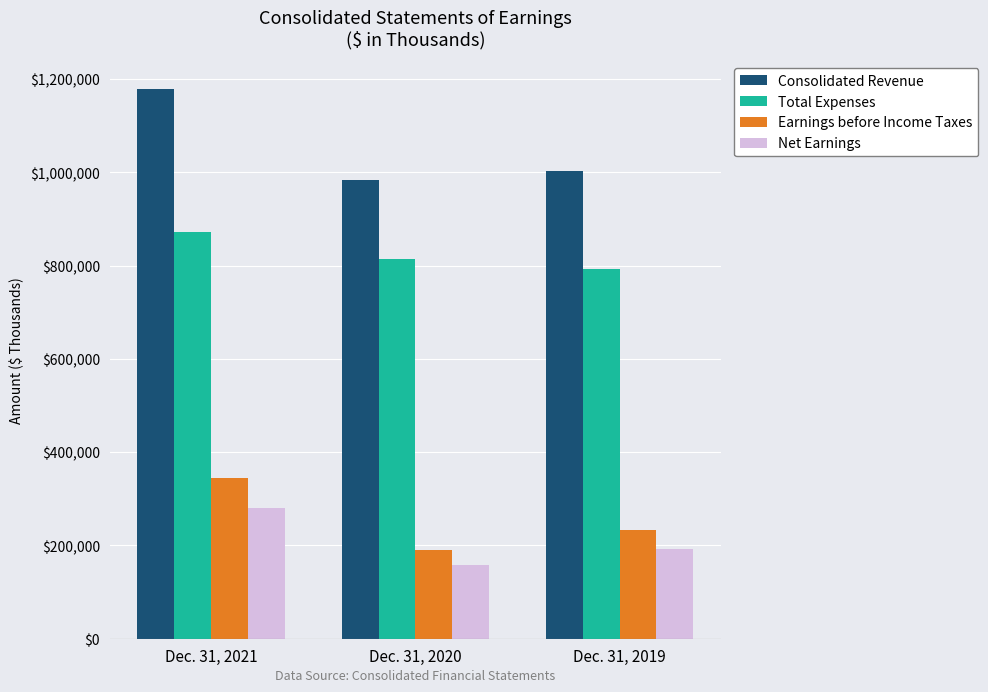

Which series changed the most between Dec. 31, 2021 and Dec. 31, 2019?

Consolidated Revenue